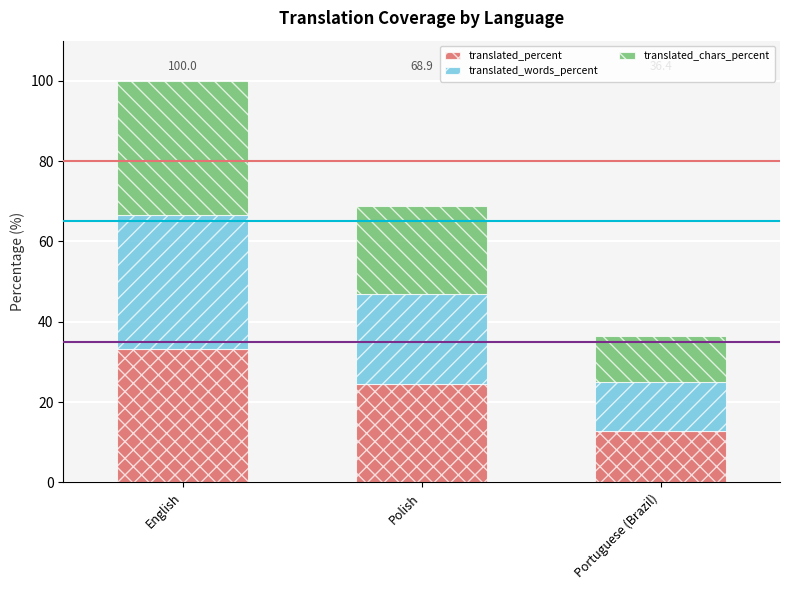

What is the lowest value of the translated_percent series?

12.8